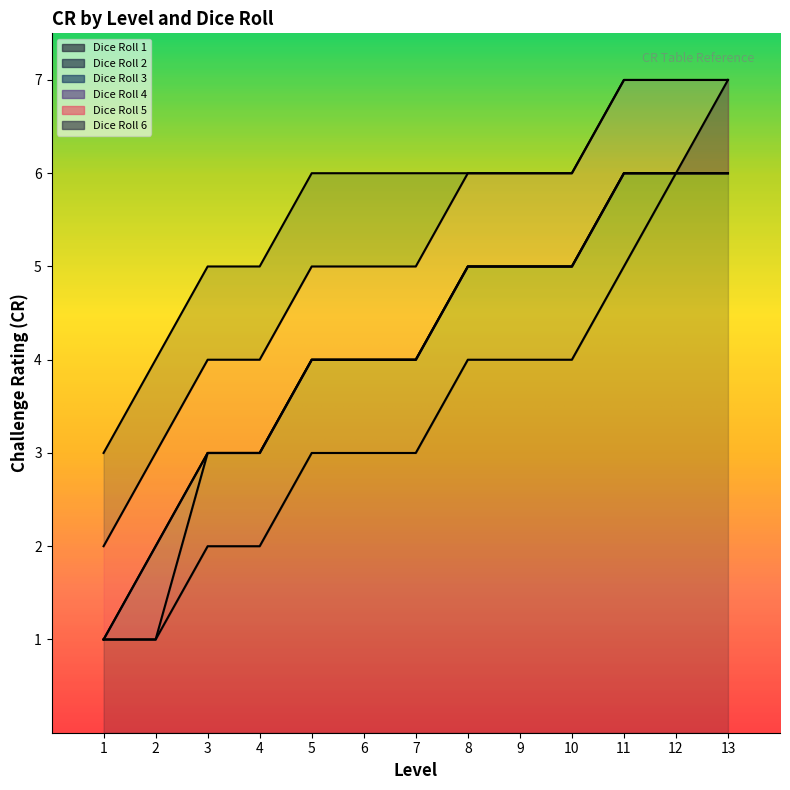

Does the chart display data point markers on the line(s)?

No